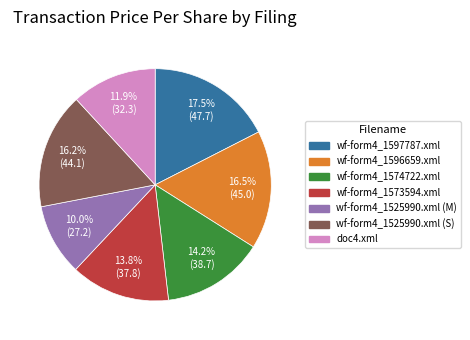

Is there a majority slice in this chart?

No